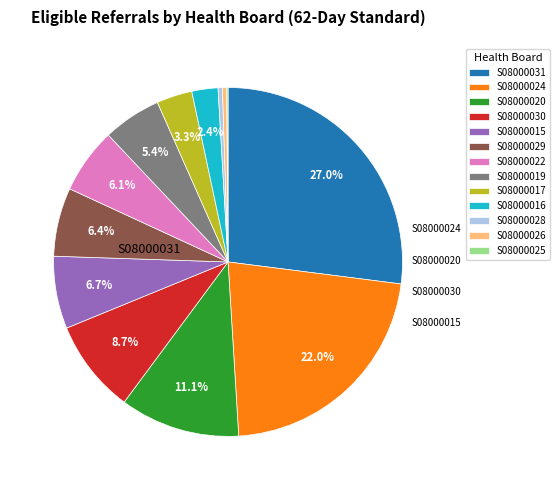

Which category has the biggest portion of the pie?

S08000031